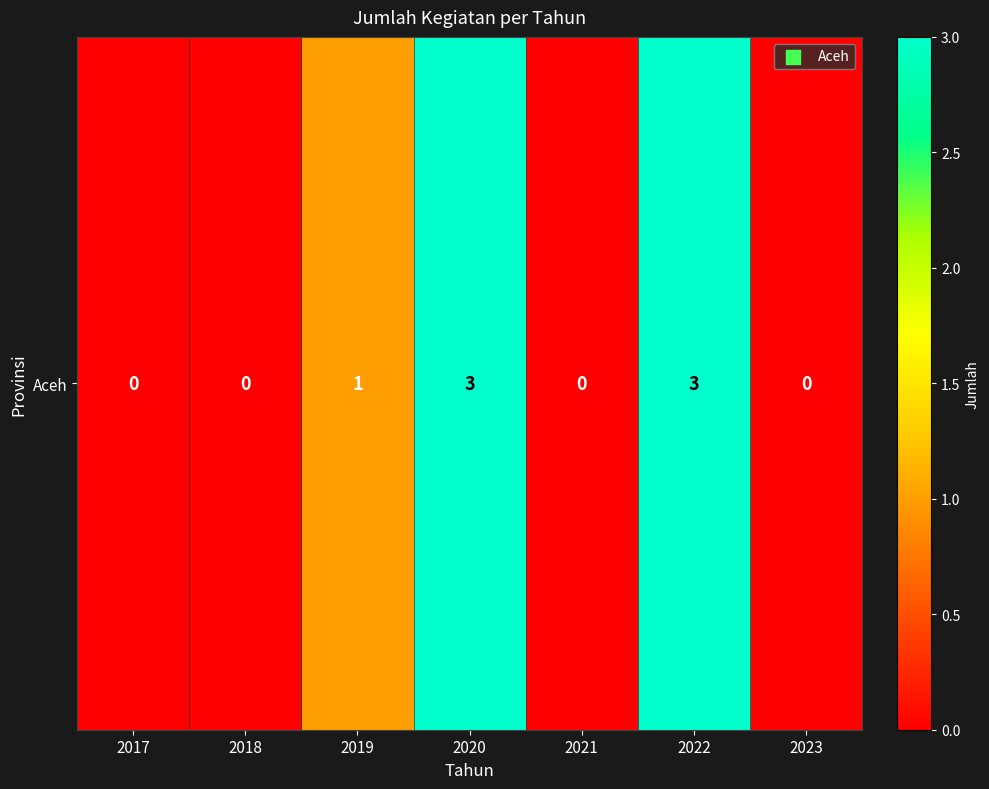

How many values exceed 0?

3